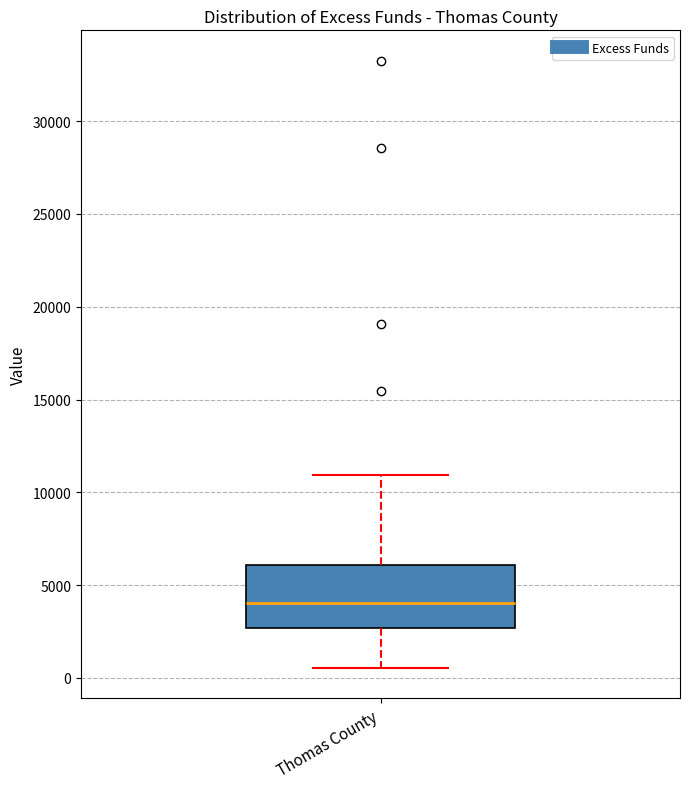

Transcribe this box plot: give where the median line is, the range the box spans, and where the two whiskers end, as read against the y-axis. The values are not printed on the chart, so give them approximately, as read against the axis.

median 4000, box 2500 to 6000, whiskers 500 to 11000